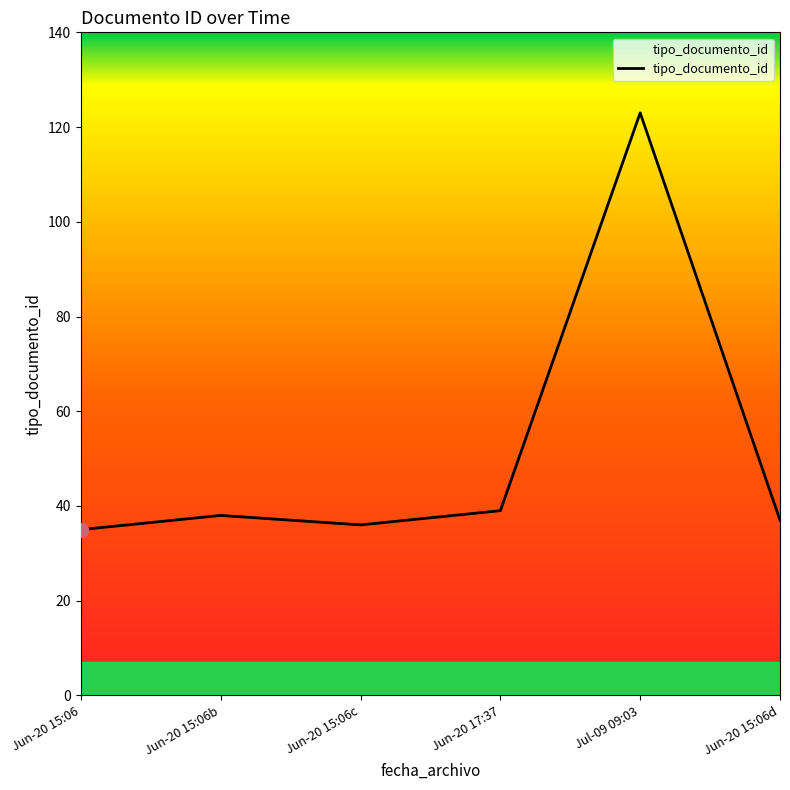

The value at Jun-20 15:06b is 38. True or false?

True